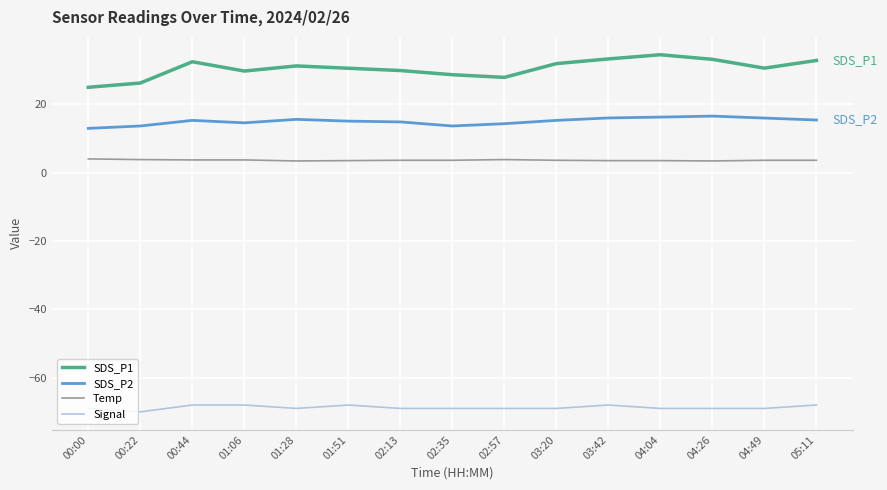

What are all the series names shown in the legend?

SDS_P1, SDS_P2, Temp, Signal